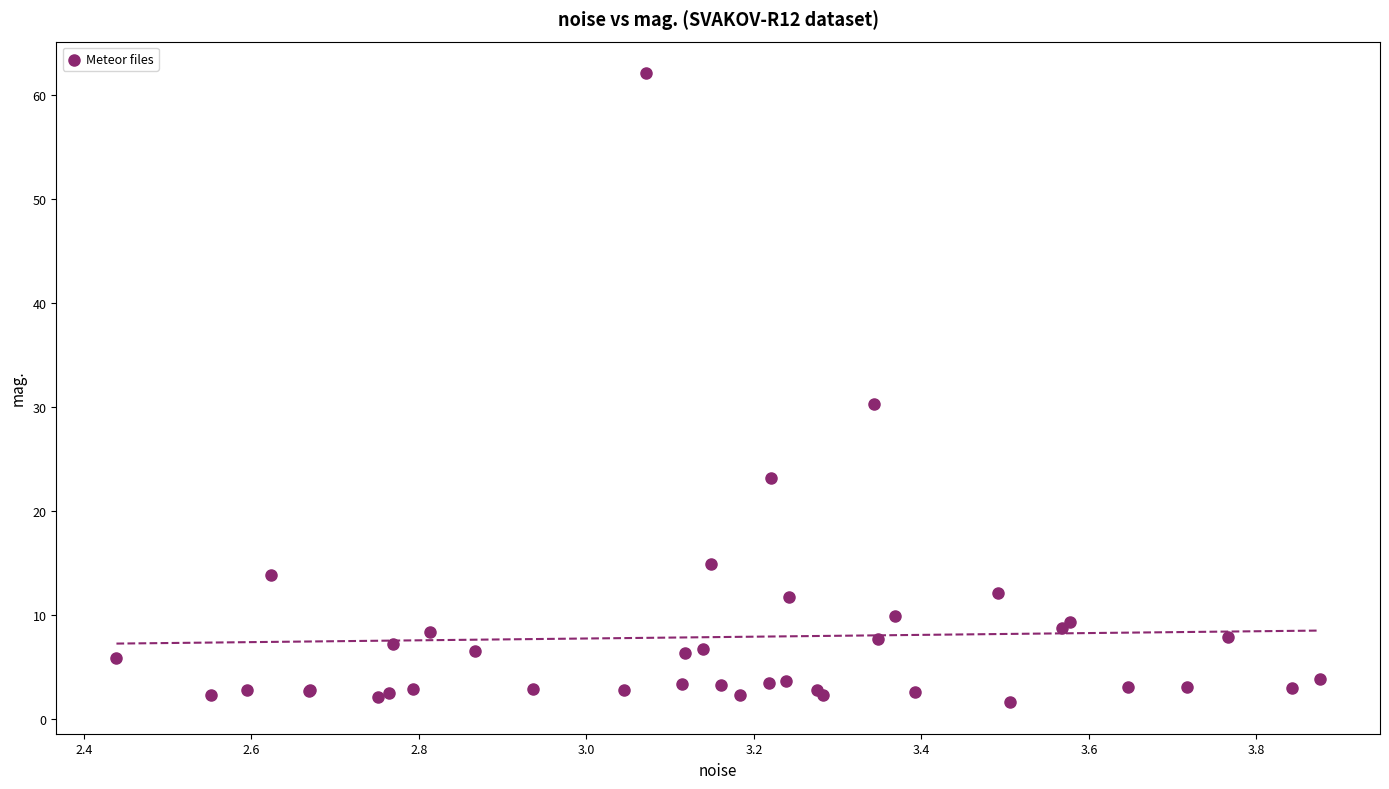

What Y value in the scatter plot is closest to 31?

30.3